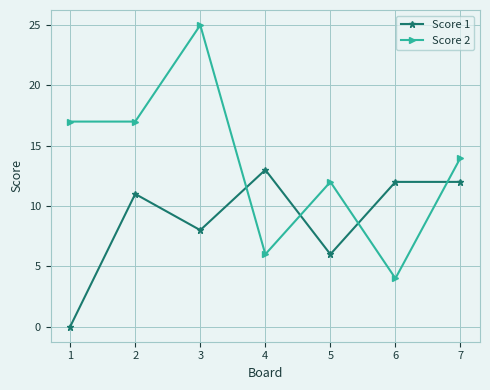

How many data points in Score 1 are less than 11?

3